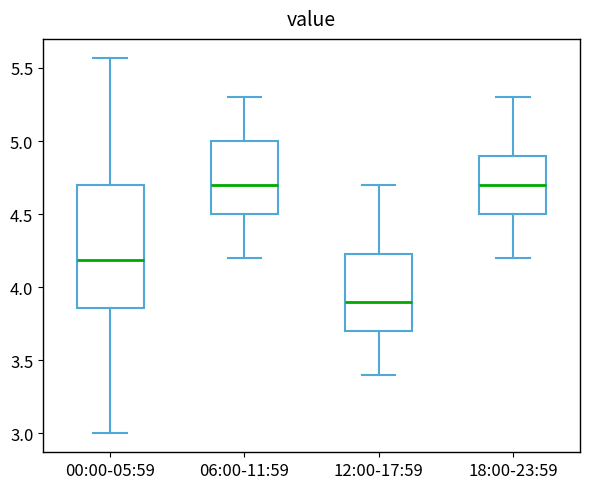

Where is the lower edge of the box for 06:00-11:59 on the y-axis? The values are not printed on the chart, so give them approximately, as read against the axis.

4.50